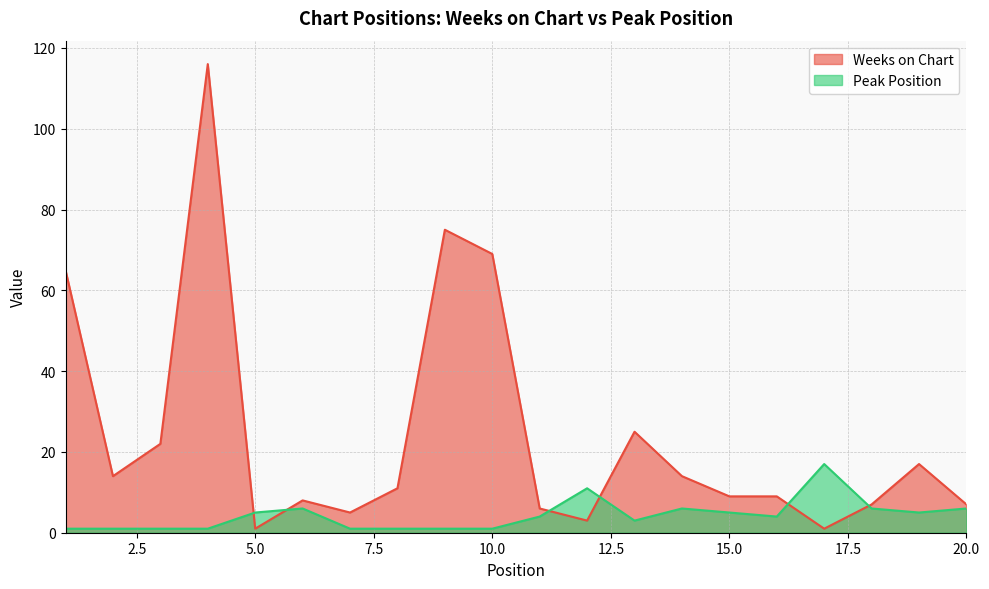

What is the difference between the highest and lowest values at 18?

1